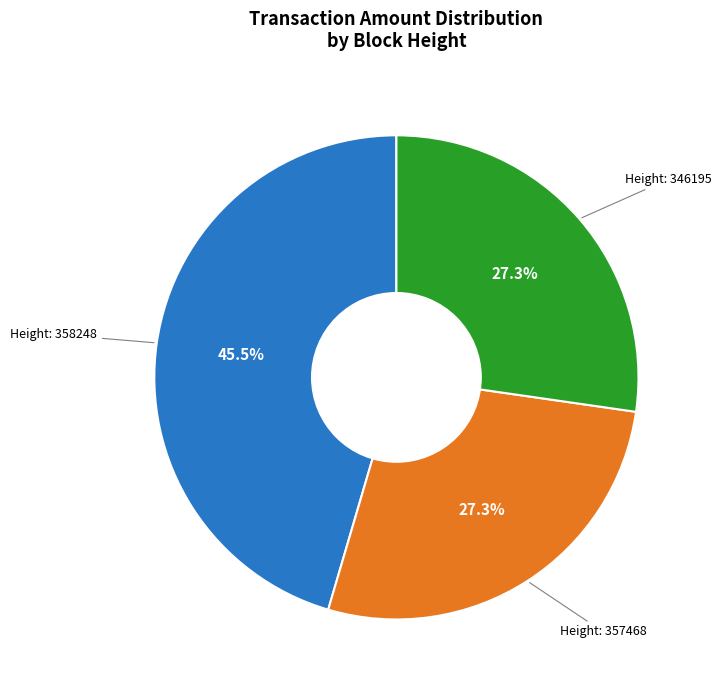

How many slices are in this pie chart?

3